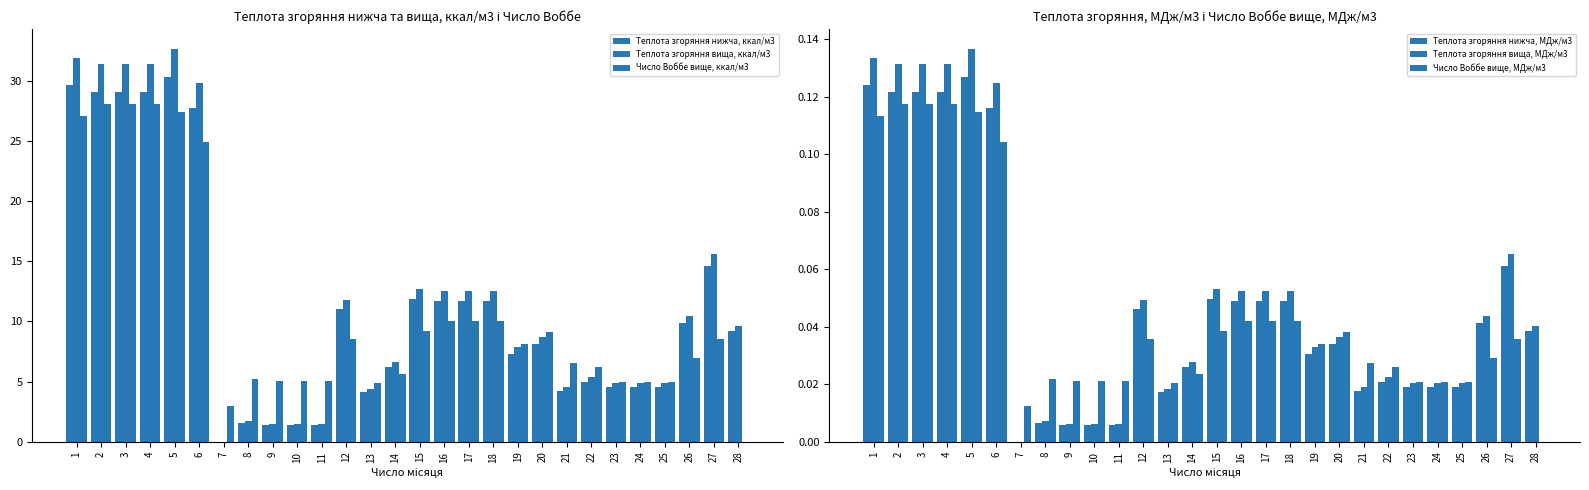

The Теплота згоряння нижча, МДж/м3 series shows 0.0 at 17. True or false?

False